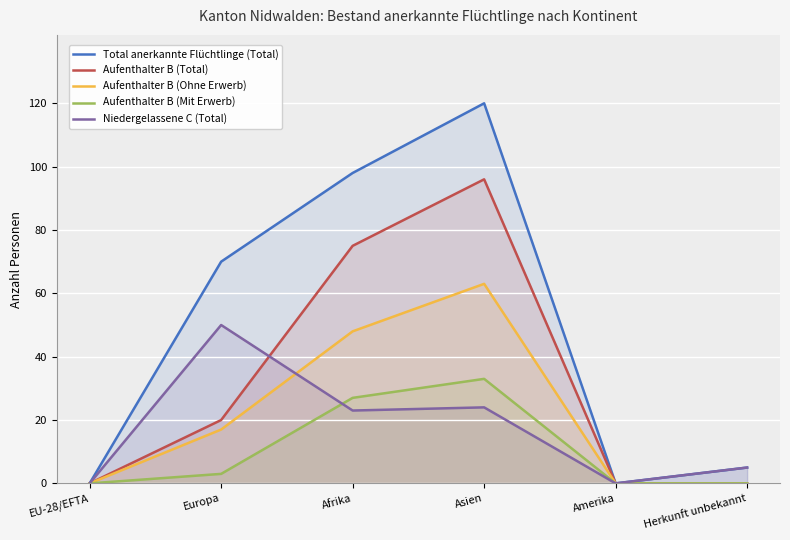

Which has a higher value, Afrika or Asien?

Asien